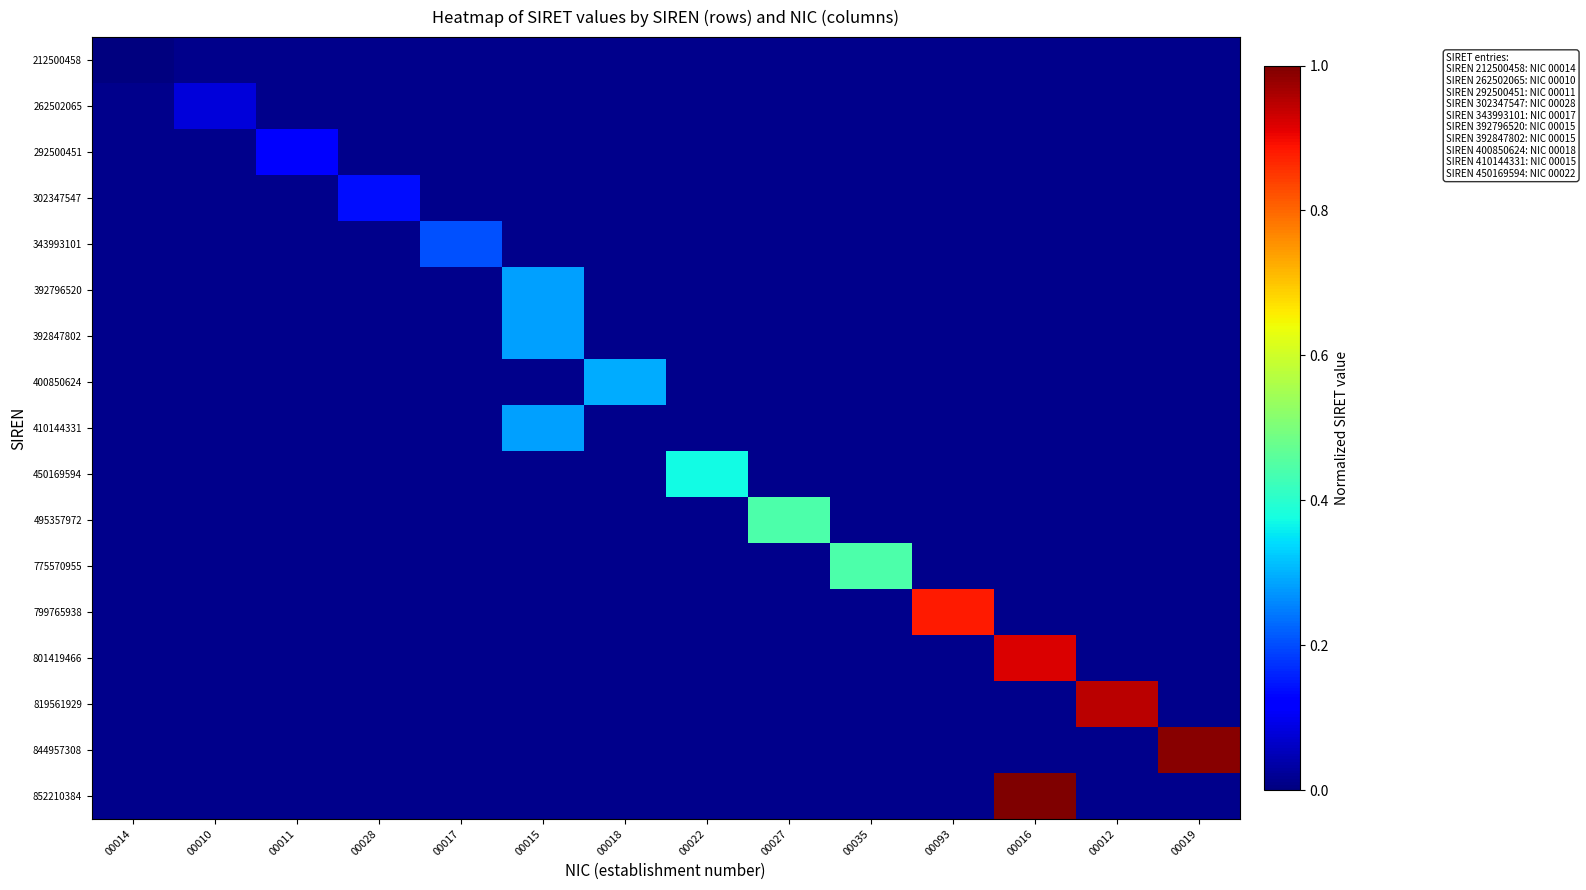

How many distinct data groups are displayed?

17